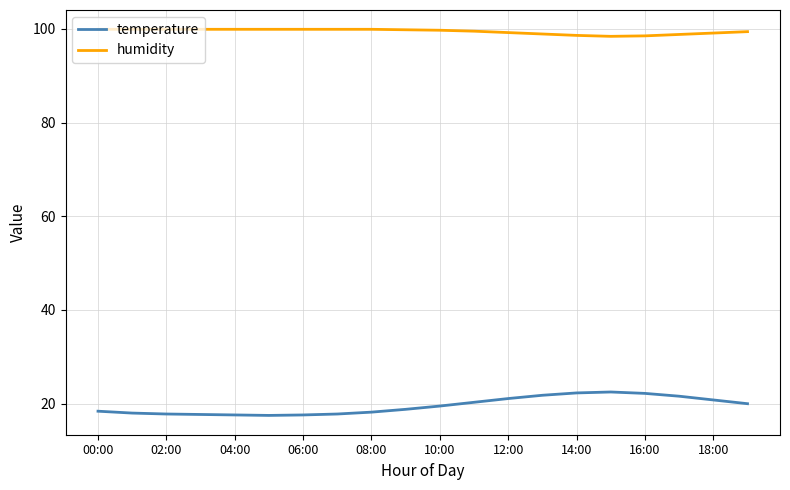

True or false: temperature and humidity cross at least once.

False